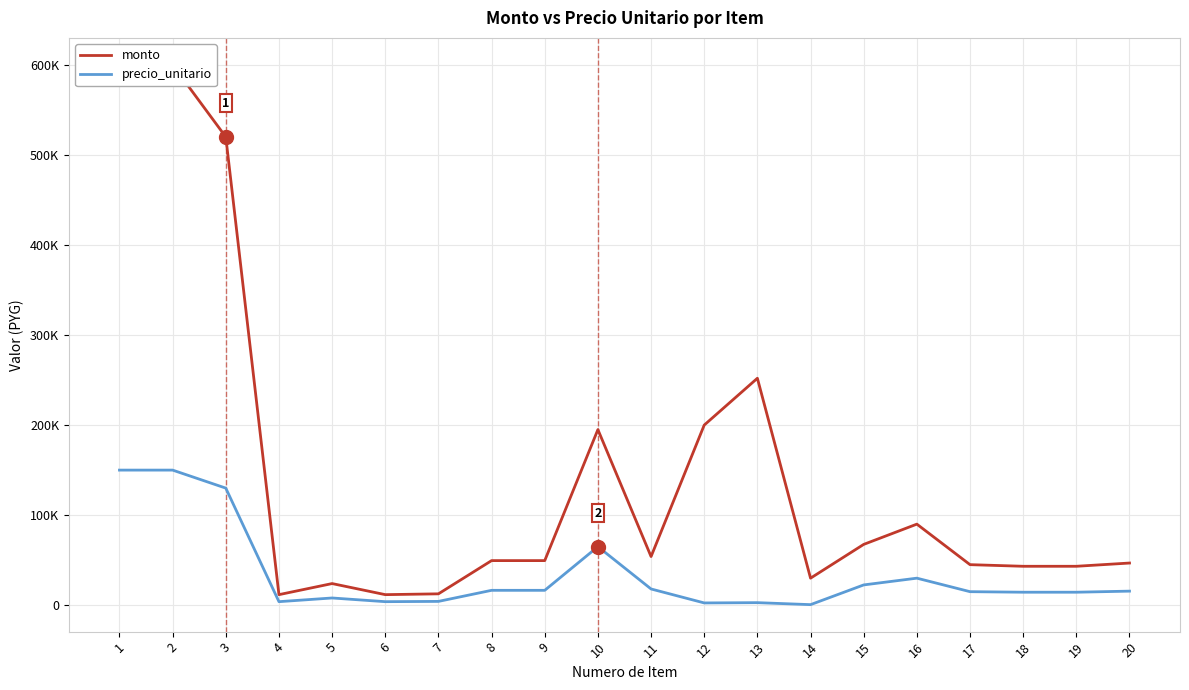

Which category has the highest value in the monto series?

1